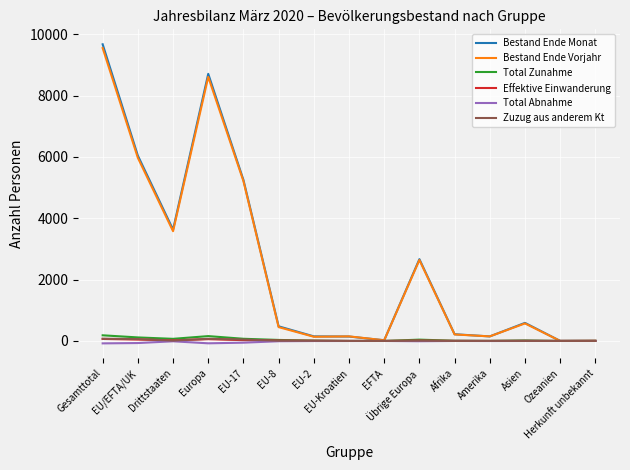

Which series has the largest range (max minus min)?

Bestand Ende Monat